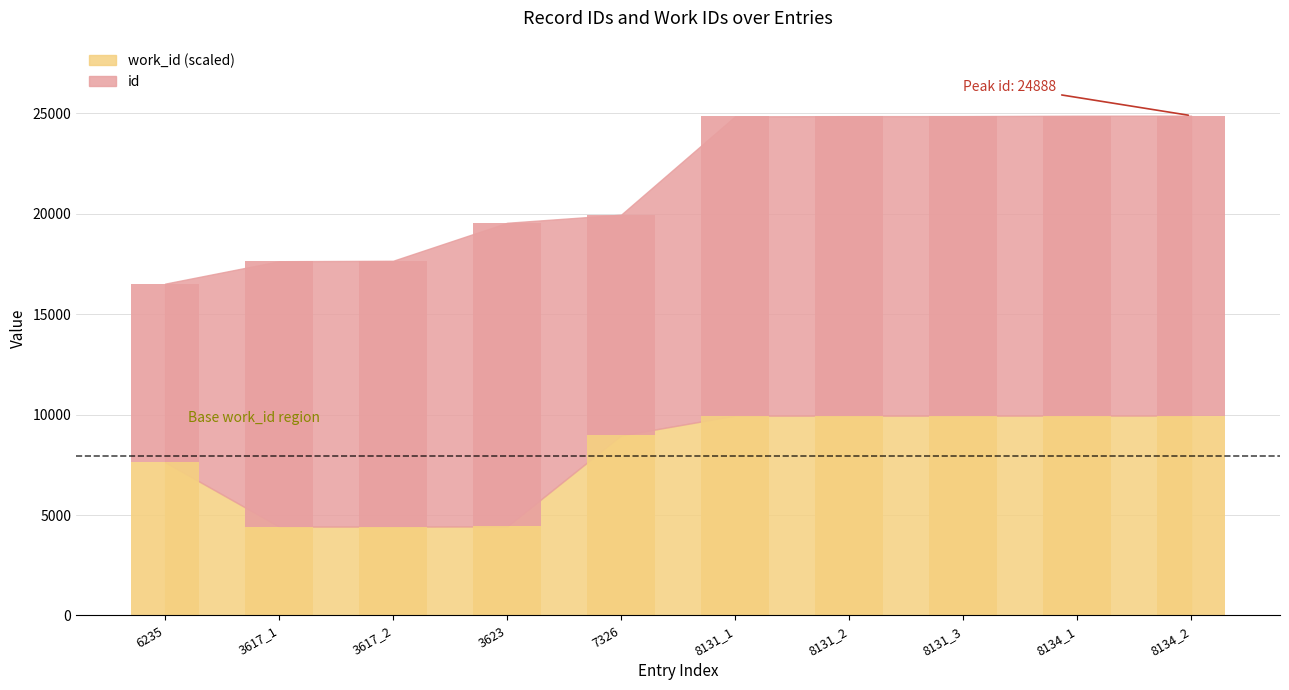

How many categories are shown in the chart?

10